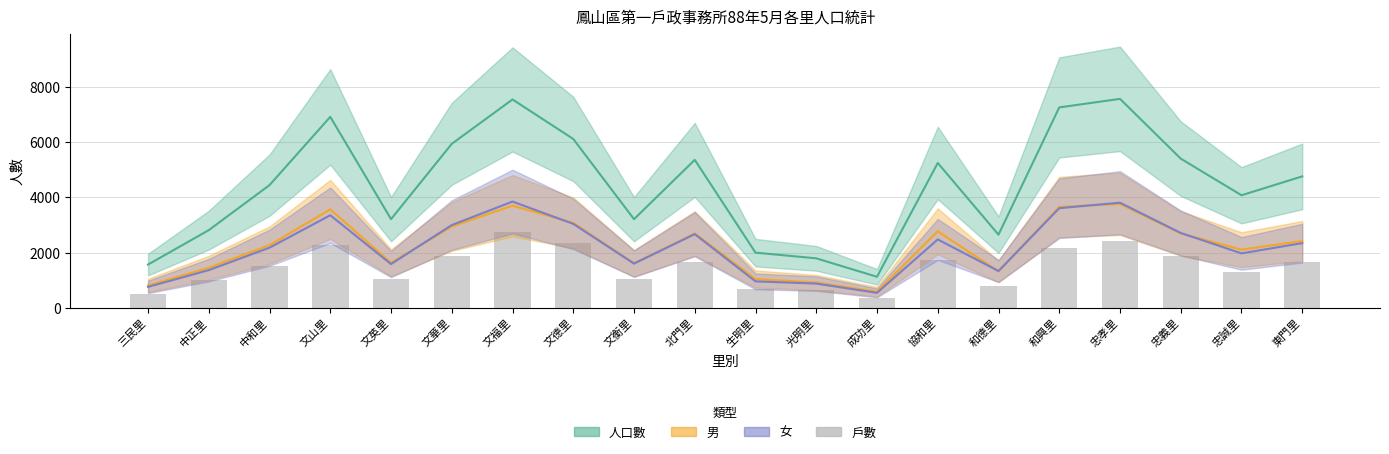

Read the value at 文英里, to the nearest 10.

1050